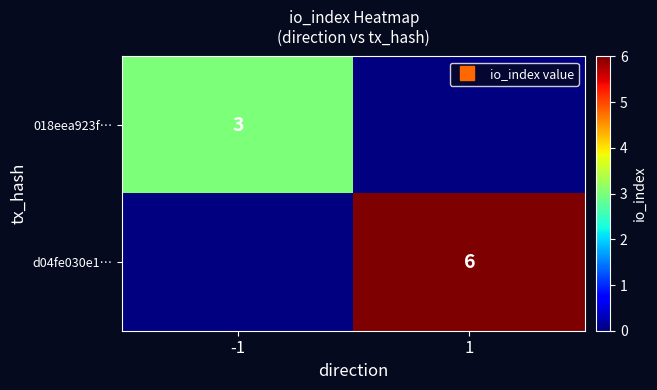

List the labels in order of 018eea923f… value, smallest first.

-1, 1